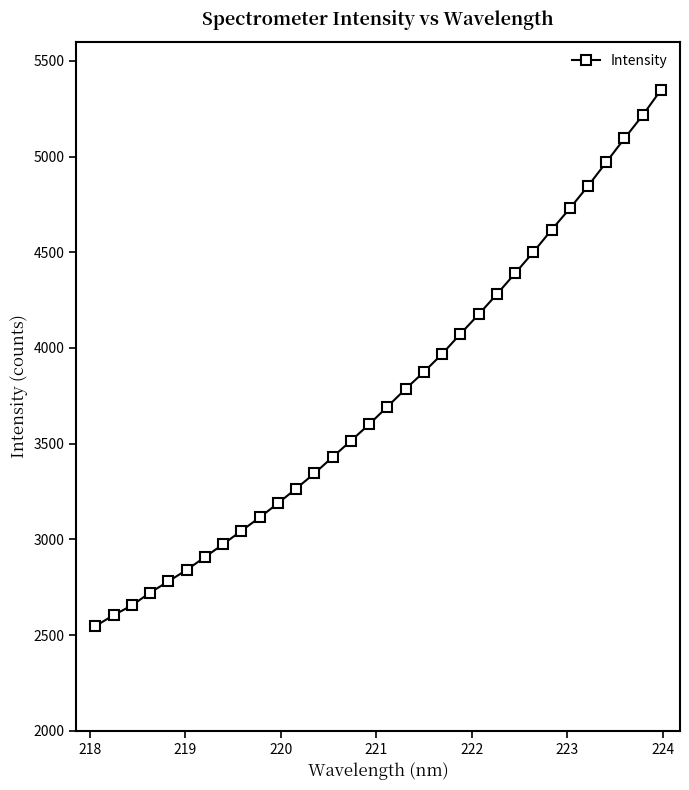

What is the difference between the second highest and minimum values?

2668.4